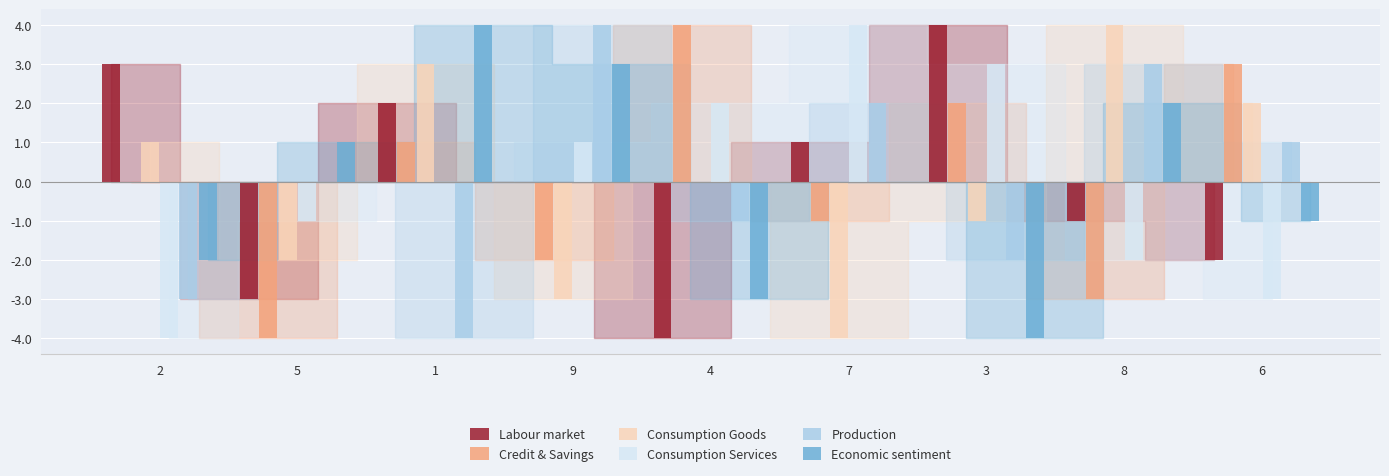

The Credit & Savings series shows -1 at 7. True or false?

True